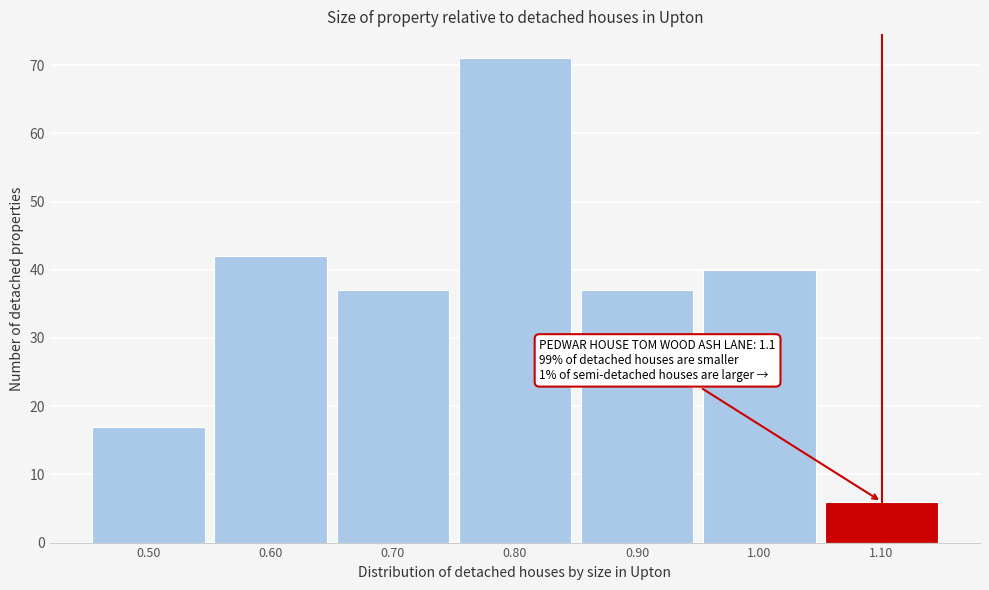

Over which range of the x-axis is the bar tallest?

0.75 to 0.85